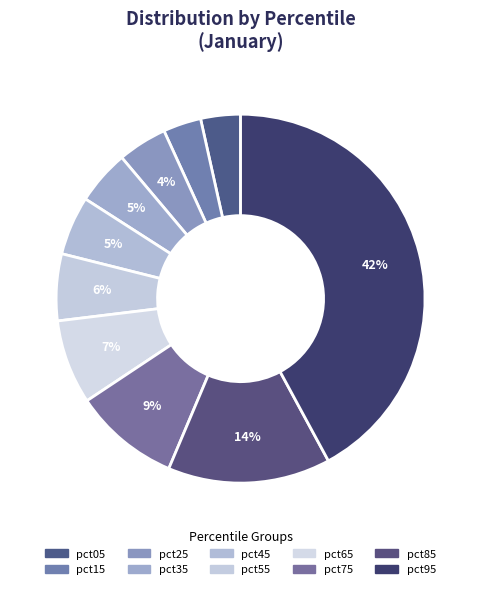

To the nearest percent, what portion does pct85 represent?

14%